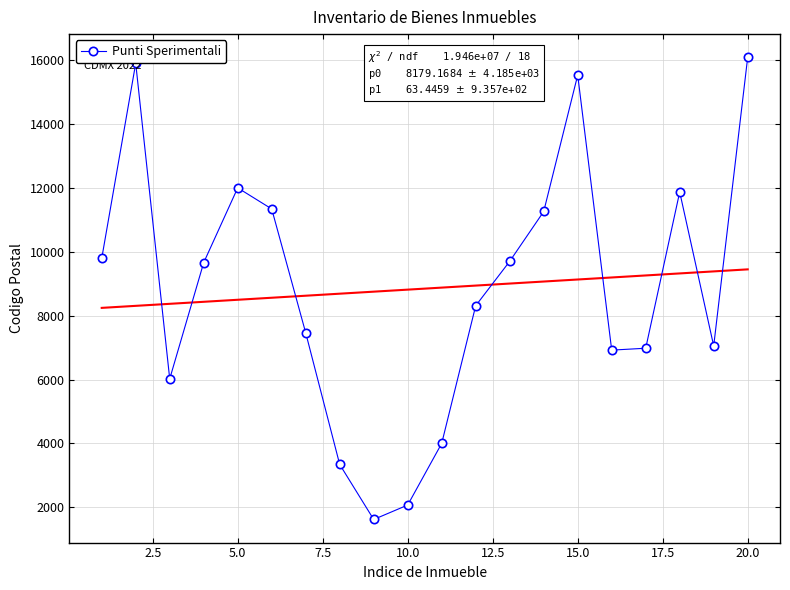

What is the lowest value of the Punti Sperimentali series?

1618